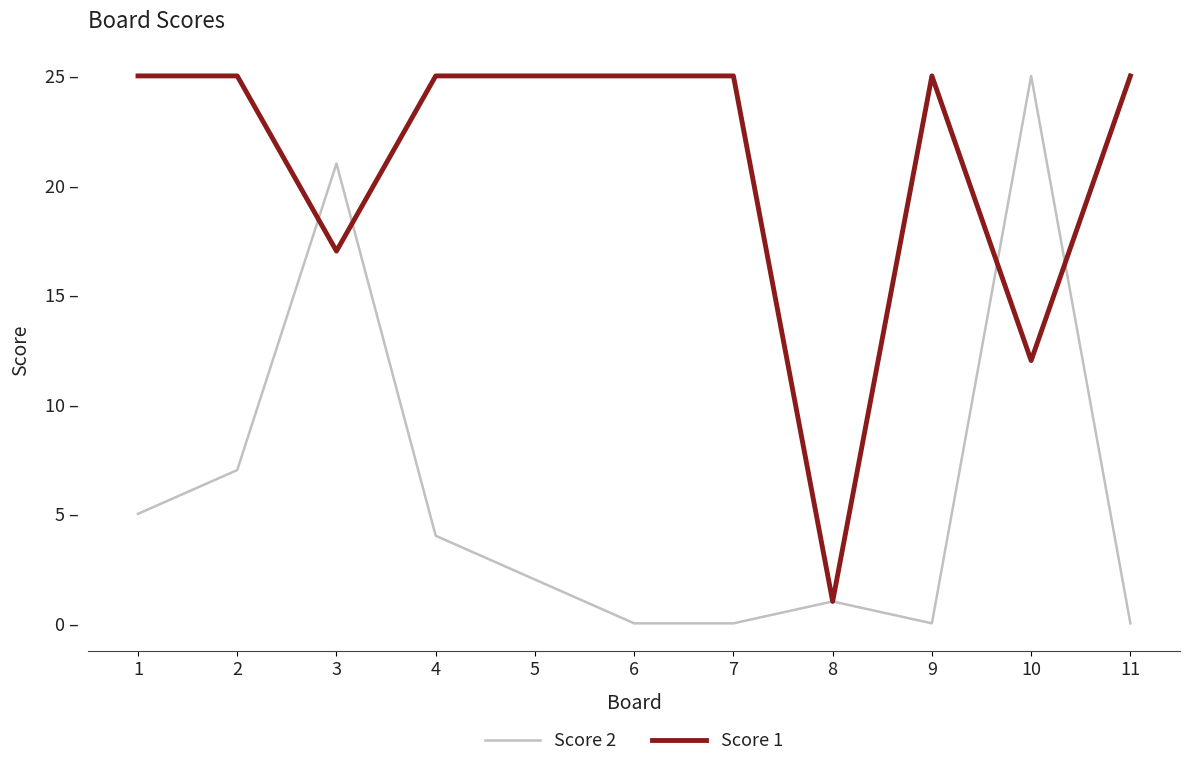

What is the value of the Score 1 point at the 1st from the left?

25